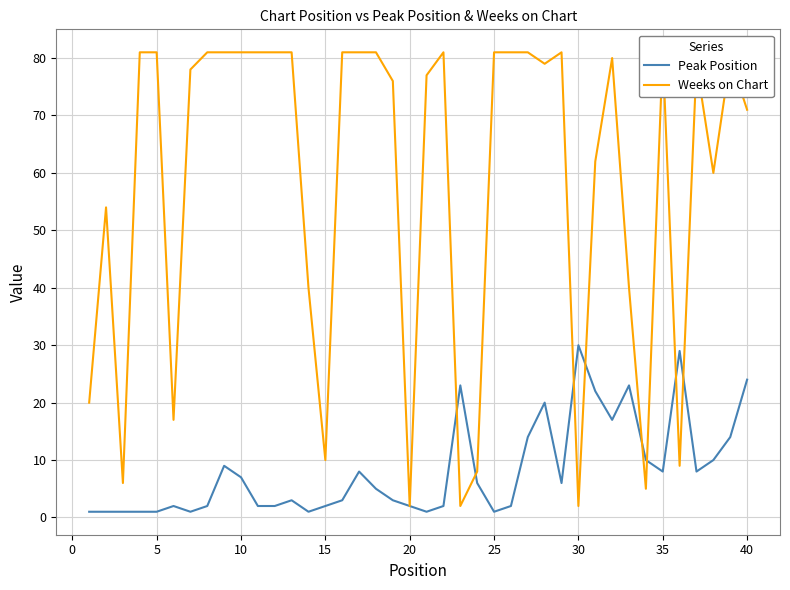

Count the number of categories in the chart.

40